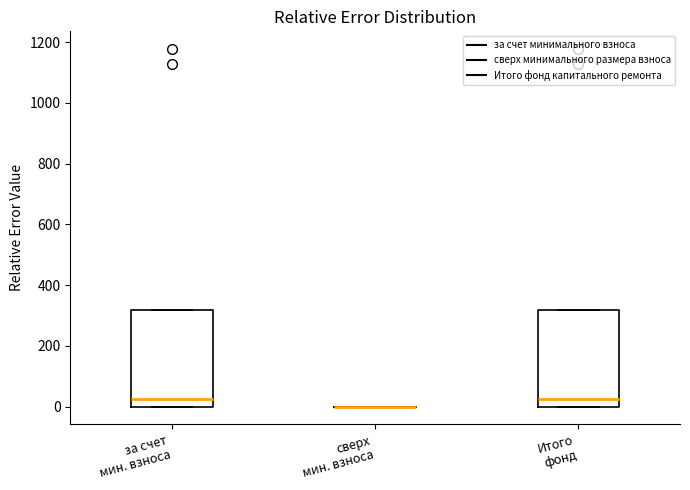

Reading left to right, read every box against the y-axis: the position of its median line, the range the box covers, and the ends of its whiskers. The values are not printed on the chart, so give them approximately, as read against the axis.

за счет мин. взноса: median 20, box 0 to 320, whiskers 0 to 320
сверх мин. взноса: box collapsed to a line at 0, whiskers 0 to 0
Итого фонд: median 20, box 0 to 320, whiskers 0 to 320